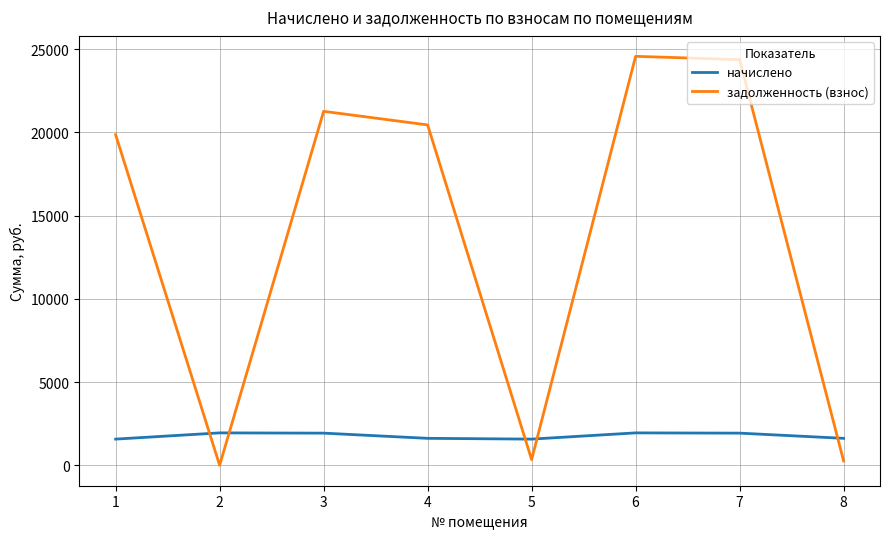

Which series has the widest spread of values?

задолженность (взнос)